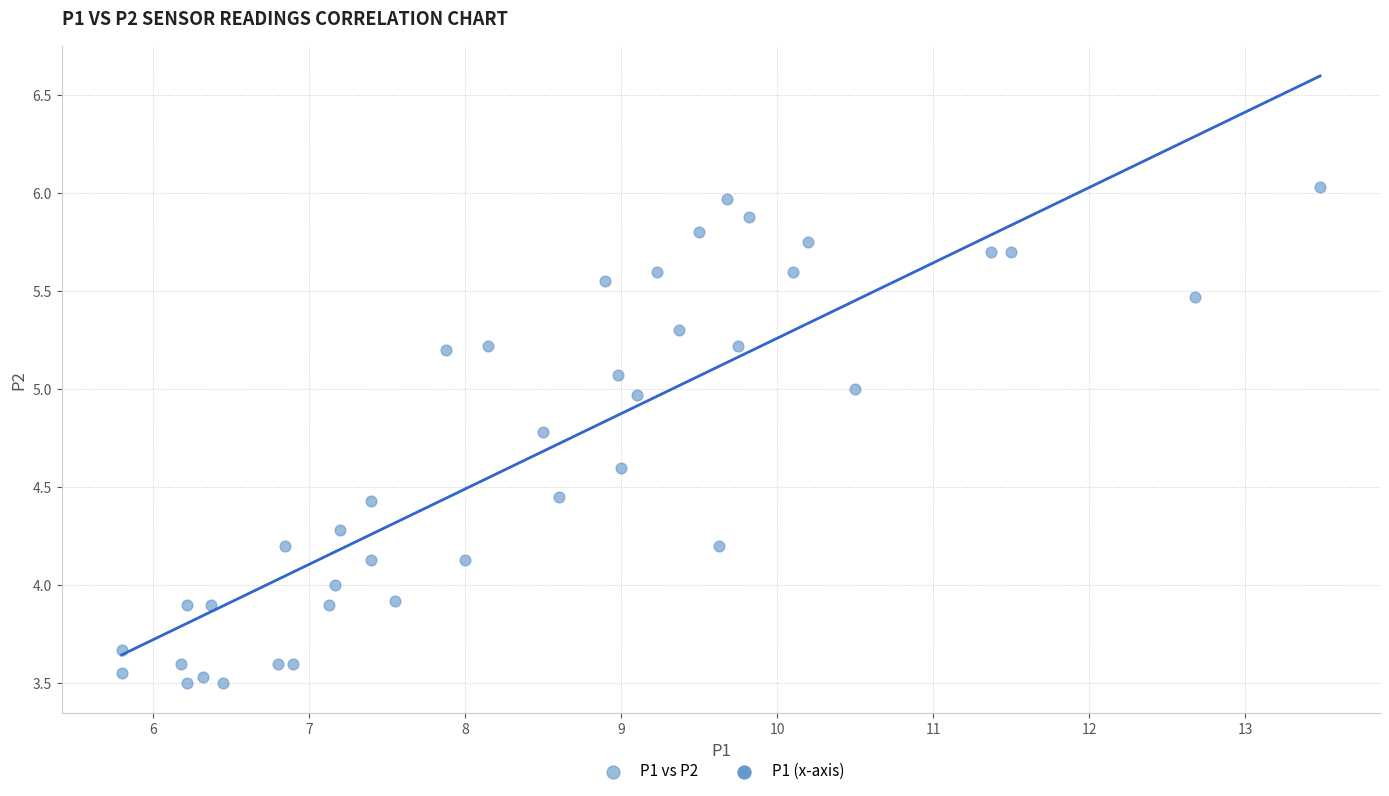

What is the range of Y values (max minus min)?

2.5